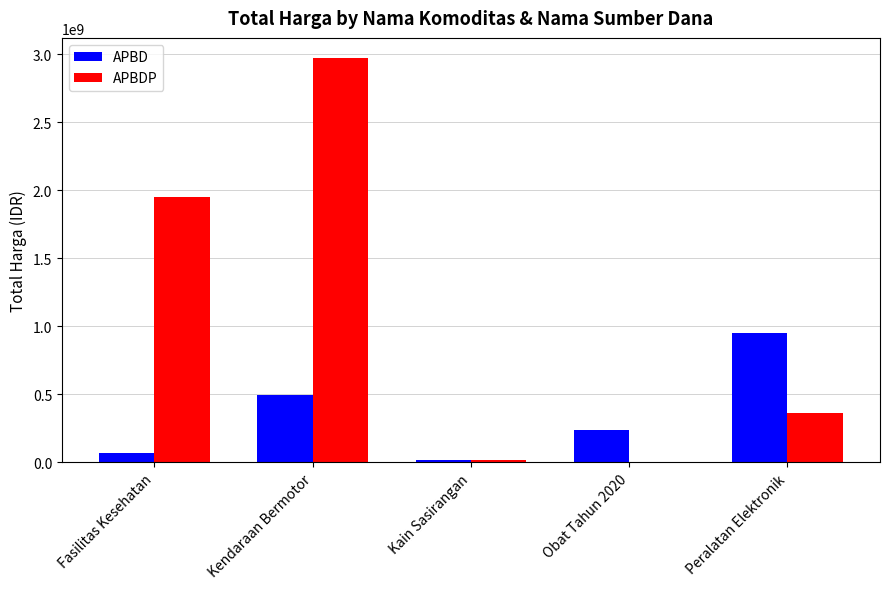

At which category does the chart reach its peak across all series?

Kendaraan Bermotor